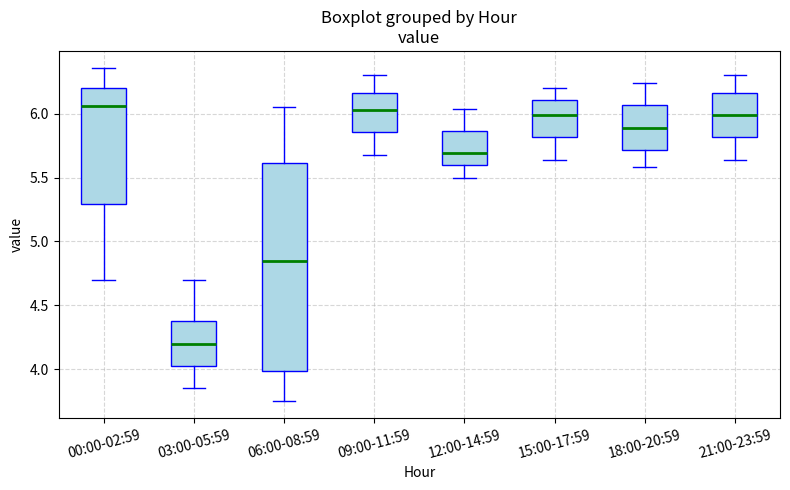

Where is the upper edge of the box for 18:00-20:59 on the y-axis? The values are not printed on the chart, so give them approximately, as read against the axis.

6.05